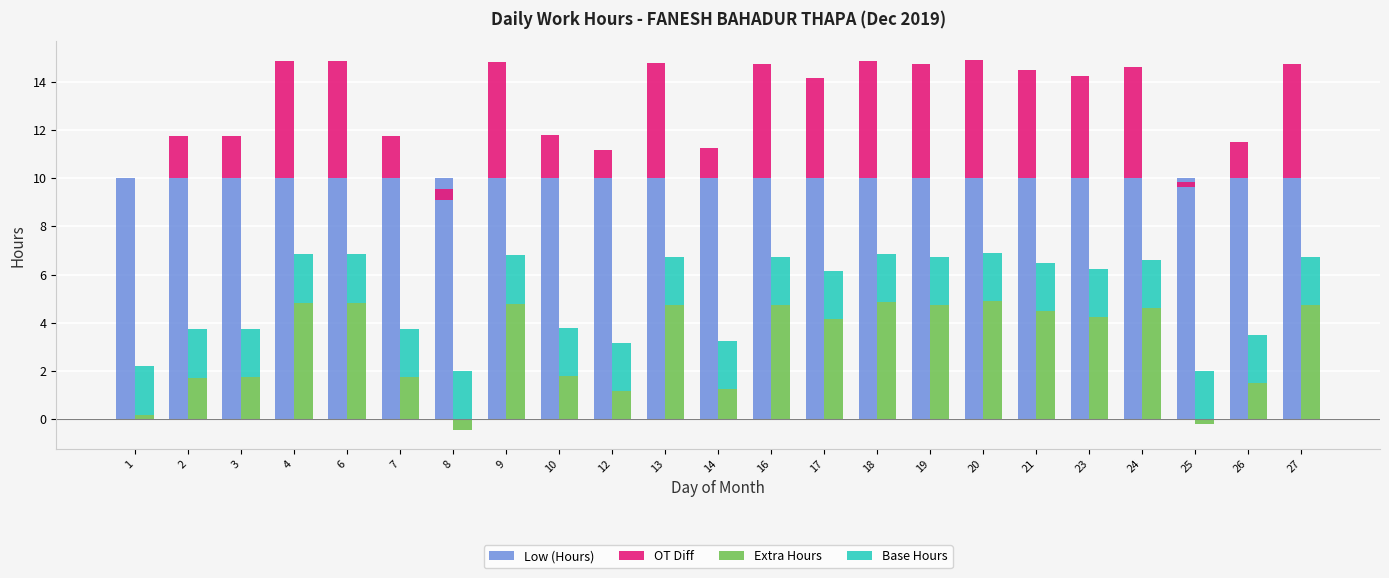

What is the difference between the maximum and minimum values in the Extra Hours series?

5.4